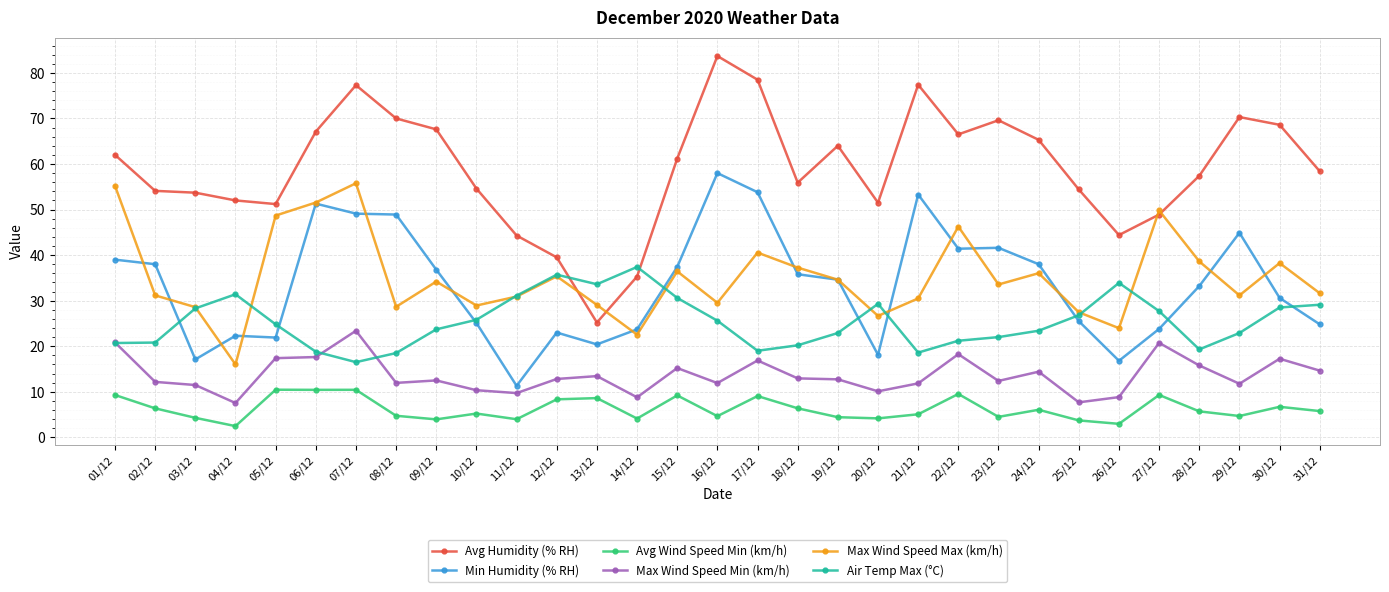

Read the Avg Wind Speed Min (km/h) value at 27/12.

9.3